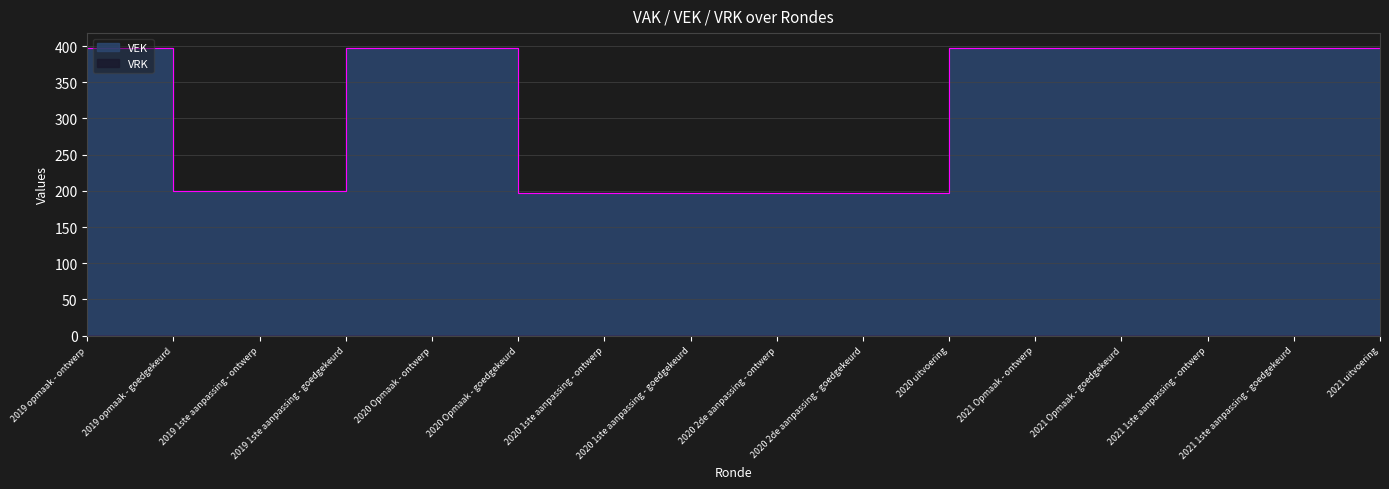

Between 2019 1ste aanpassing - goedgekeurd and 2021 uitvoering, which is larger?

2021 uitvoering